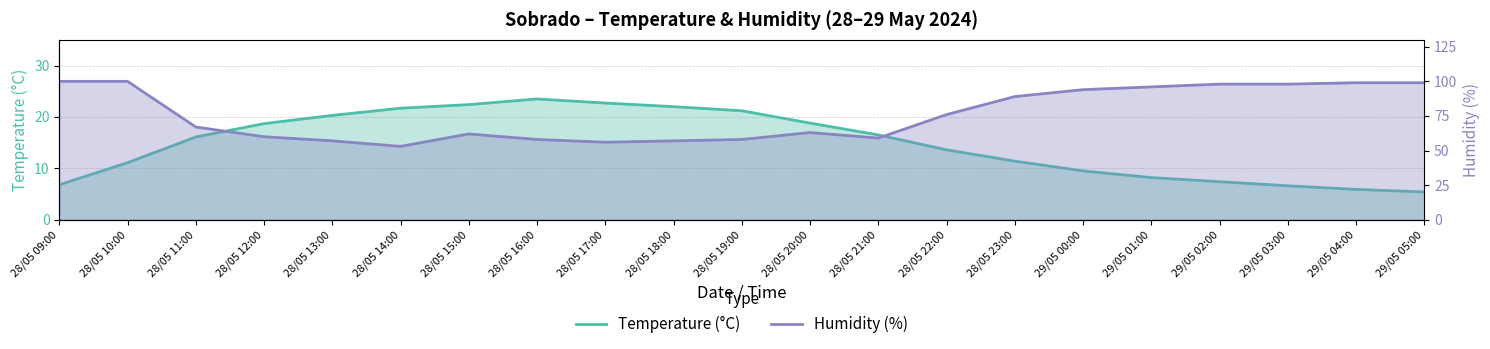

Reading right to left, what are all the values shown in this chart?

Temperature (°C): 29/05 05:00=5.4	29/05 04:00=5.9	29/05 03:00=6.6	29/05 02:00=7.4	29/05 01:00=8.2	29/05 00:00=9.5	28/05 23:00=11.4	28/05 22:00=13.6	28/05 21:00=16.5	28/05 20:00=18.8	28/05 19:00=21.2	28/05 18:00=22.0	28/05 17:00=22.7	28/05 16:00=23.5	28/05 15:00=22.4	28/05 14:00=21.7	28/05 13:00=20.3	28/05 12:00=18.7	28/05 11:00=16.1	28/05 10:00=11.1	28/05 09:00=6.8
Humidity (%): 29/05 05:00=99.0	29/05 04:00=99.0	29/05 03:00=98.0	29/05 02:00=98.0	29/05 01:00=96.0	29/05 00:00=94.0	28/05 23:00=89.0	28/05 22:00=76.0	28/05 21:00=59.0	28/05 20:00=63.0	28/05 19:00=58.0	28/05 18:00=57.0	28/05 17:00=56.0	28/05 16:00=58.0	28/05 15:00=62.0	28/05 14:00=53.0	28/05 13:00=57.0	28/05 12:00=60.0	28/05 11:00=67.0	28/05 10:00=100.0	28/05 09:00=100.0